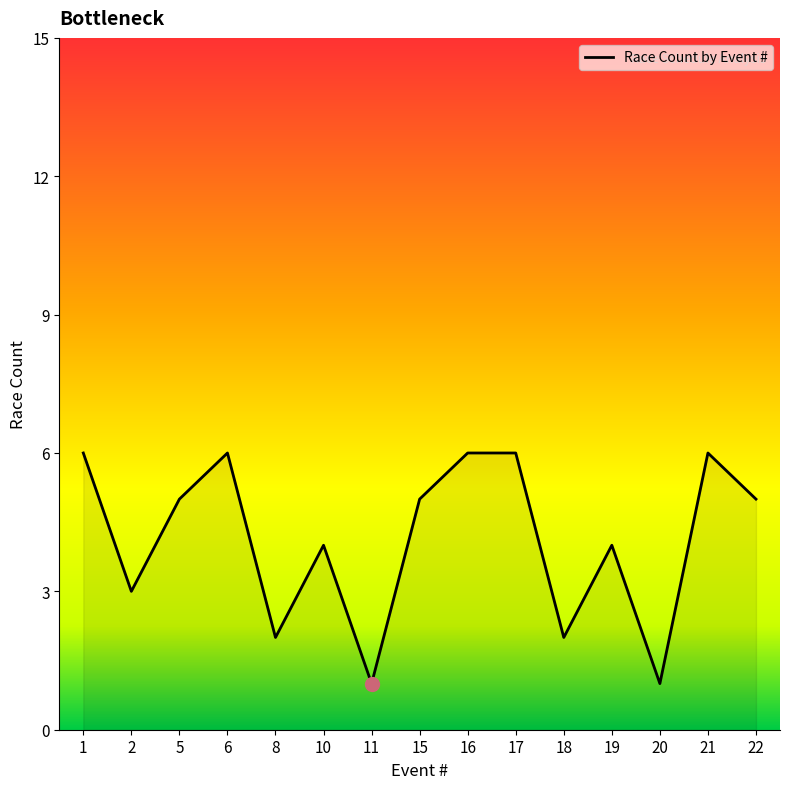

Approximately how many times larger is the value at 10 compared to 15?

0.8